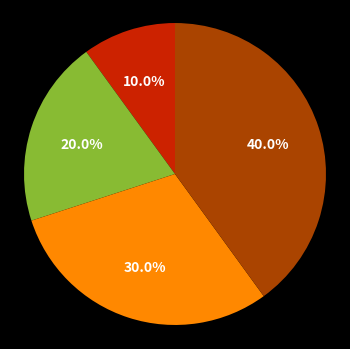

Is there a majority slice in this chart?

No